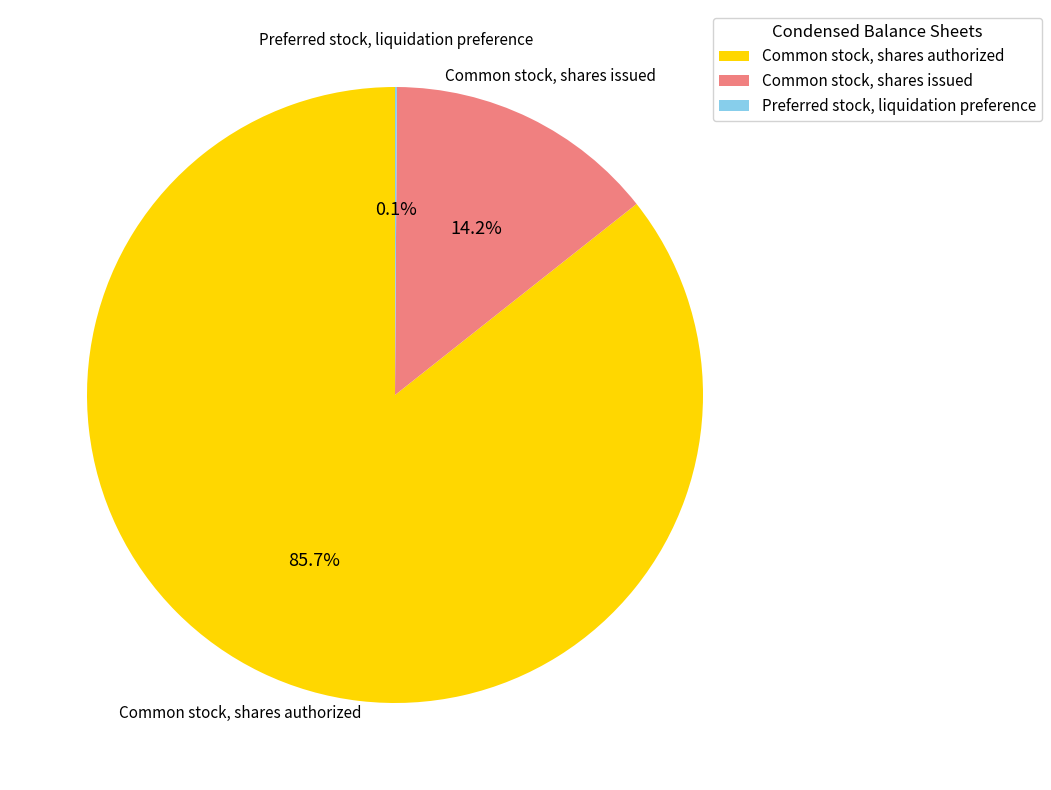

What portion of the pie excludes Common stock, shares authorized?

14.3%